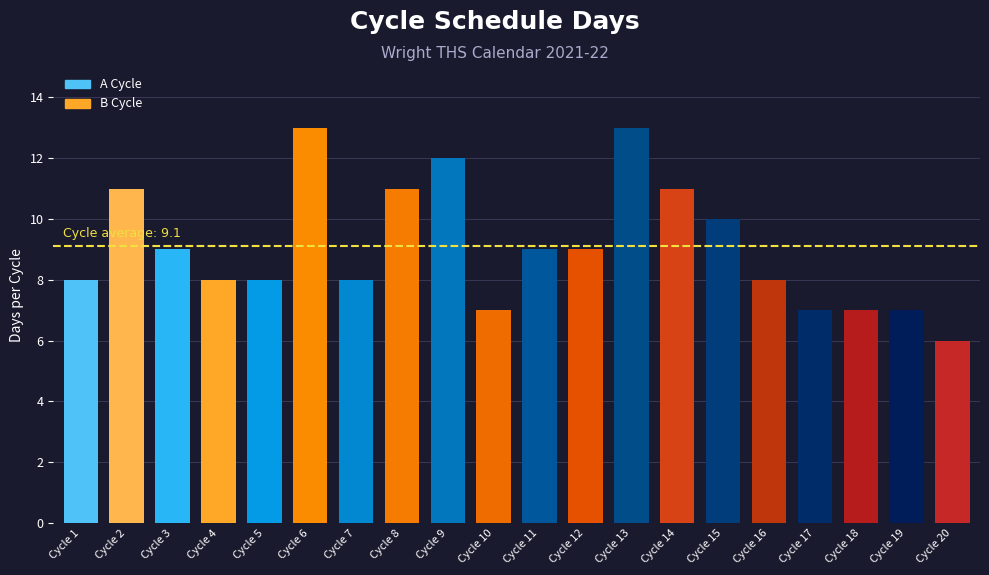

What is the sum of the values at 7 and 19?

15